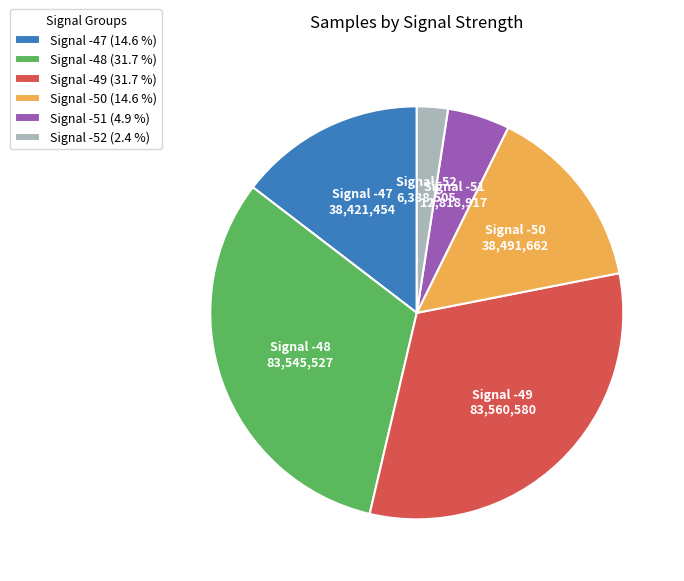

Which has a higher value, Signal -47 (14.6 %) or Signal -52 (2.4 %)?

Signal -47 (14.6 %)